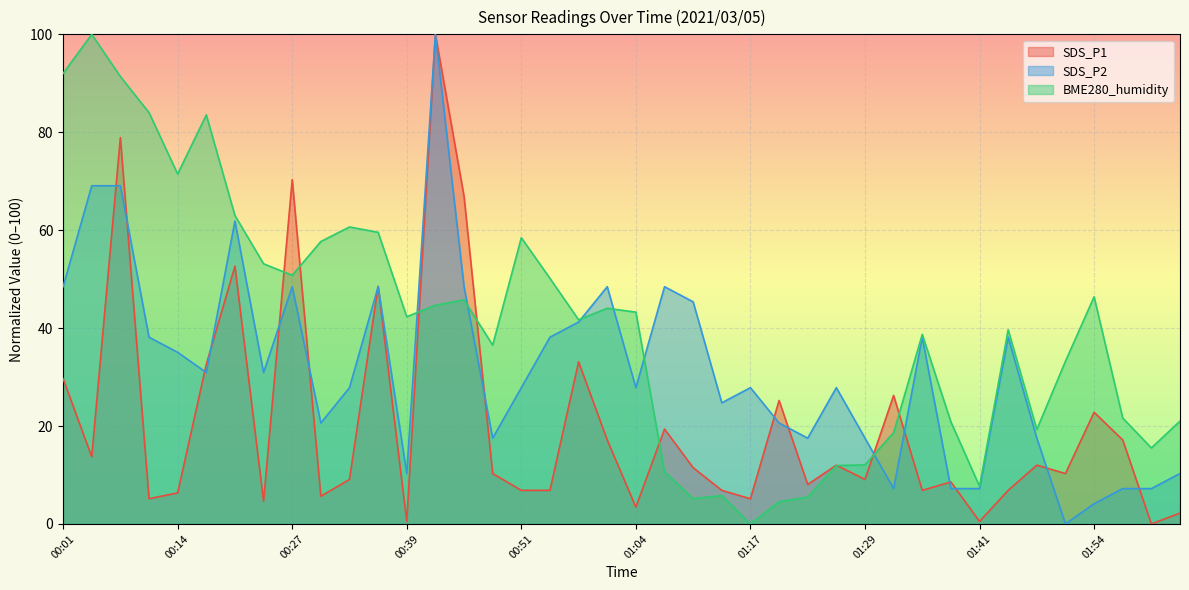

True or false: SDS_P1 has more than 1 points higher than both neighbors.

True